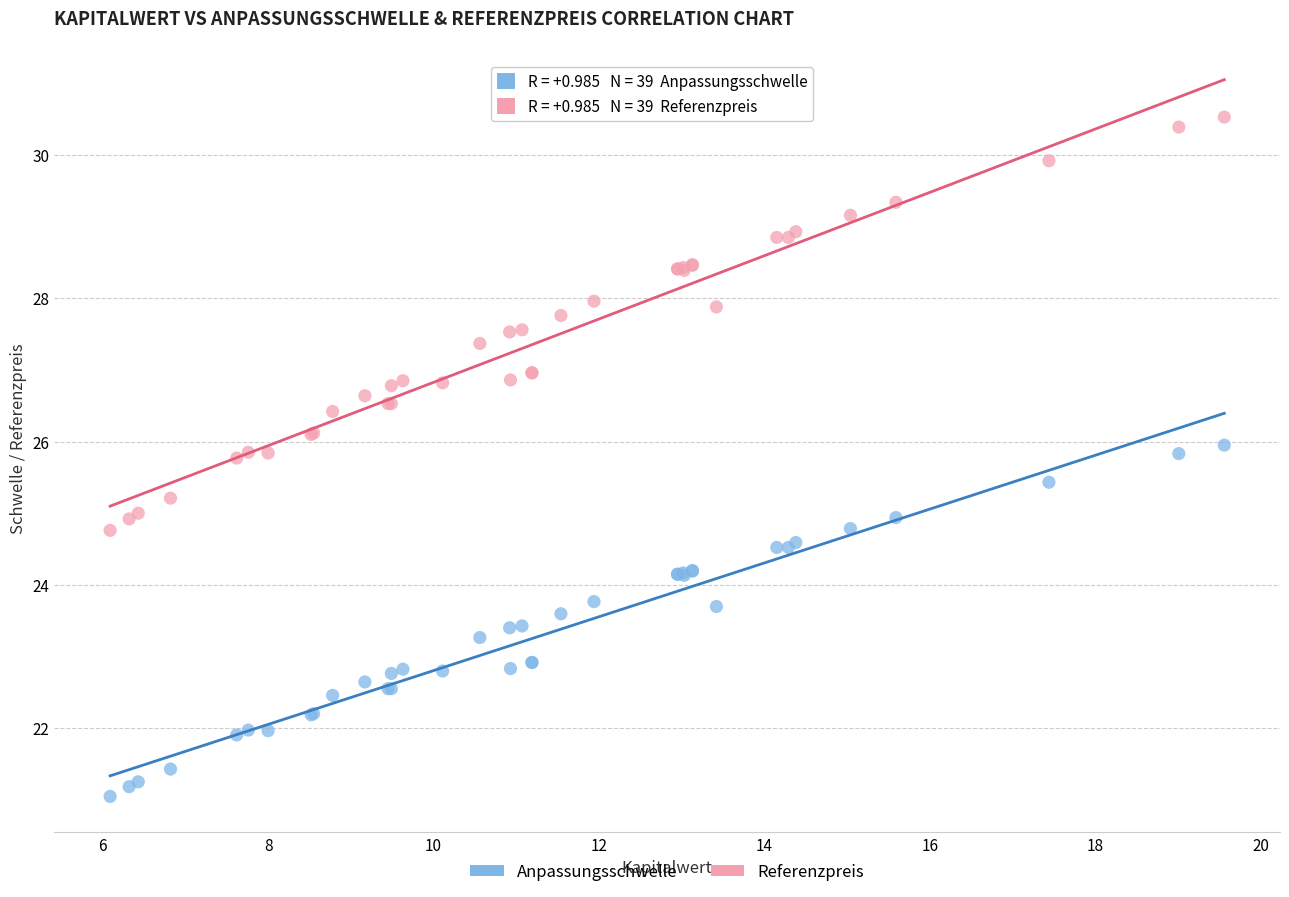

Which series contains the highest Y value?

Referenzpreis